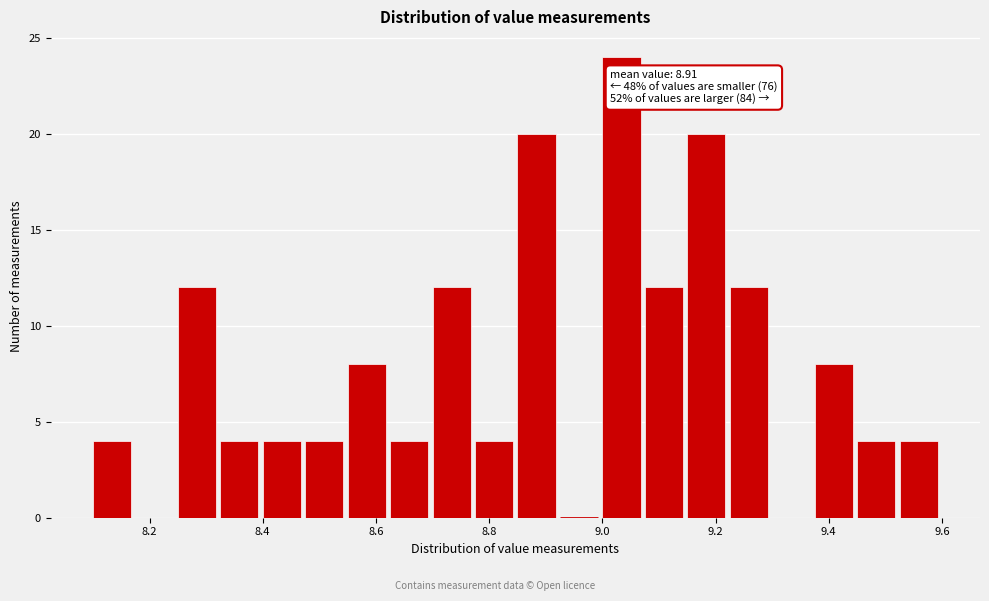

Around what value on the x-axis is the tallest bar? Give the approximate position of its centre, as read against the axis.

9.04